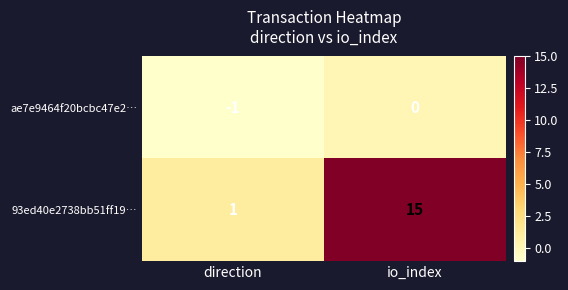

True or false: 93ed40e2738bb51ff19… has a value of 1 at direction.

True